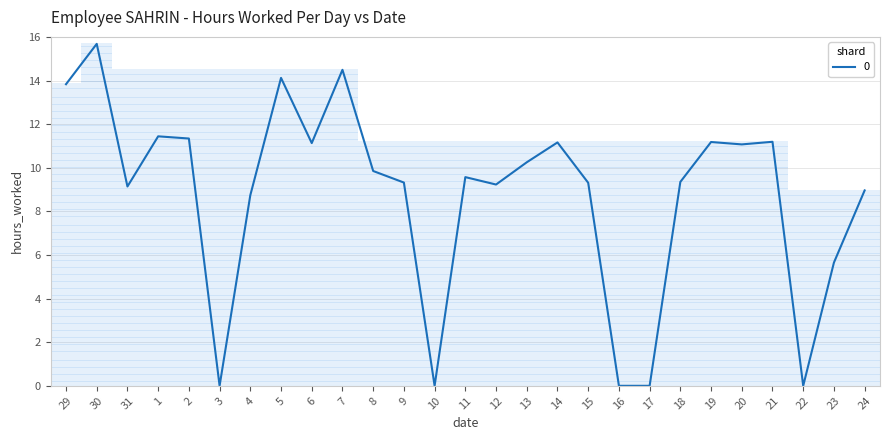

What is the difference between the maximum and second lowest values?

15.7